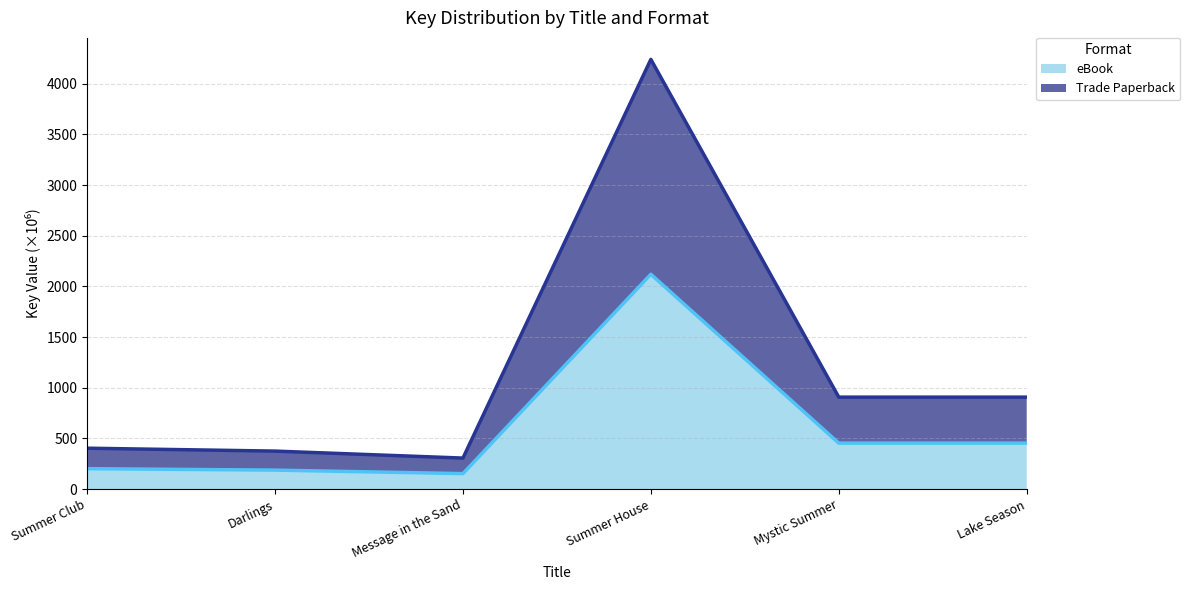

Reading left to right, list all the values displayed in this chart.

eBook (line): Summer Club=201.9	Darlings=187.6	Message in the Sand=153.1	Summer House=2119.6	Mystic Summer=453.7	Lake Season=453.7
Trade Paperback (line): Summer Club=403.8	Darlings=375.1	Message in the Sand=306.3	Summer House=4239.3	Mystic Summer=907.4	Lake Season=907.4